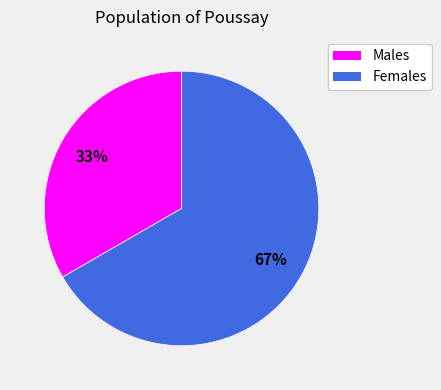

How many segments does this pie chart have?

2